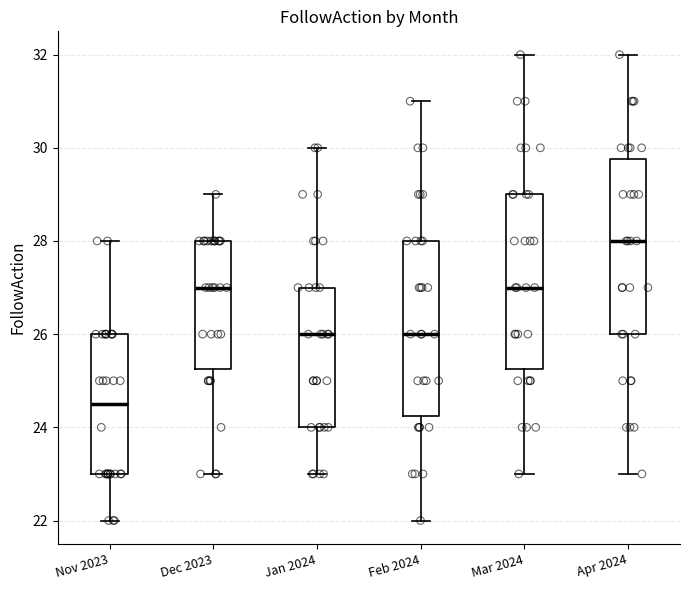

Which box's median line is the lowest?

Nov 2023